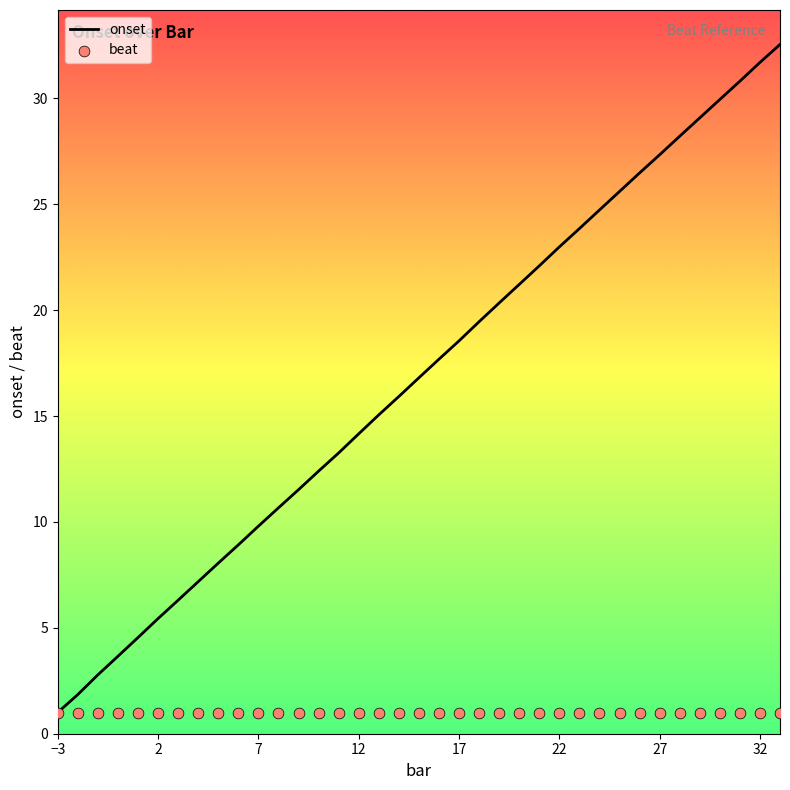

Approximately how many times larger is the value at 30 compared to 18?

1.5